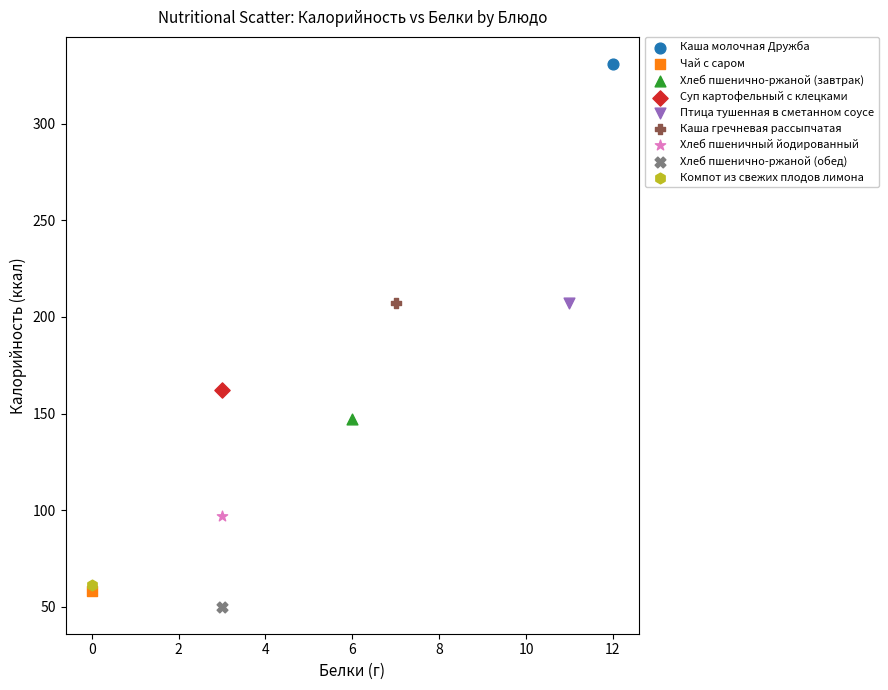

What are all the series names shown in the legend?

Каша молочная Дружба, Чай с саром, Хлеб пшенично-ржаной (завтрак), Суп картофельный с клецками, Птица тушенная в сметанном соусе, Каша гречневая рассыпчатая, Хлеб пшеничный йодированный, Хлеб пшенично-ржаной (обед), Компот из свежих плодов лимона